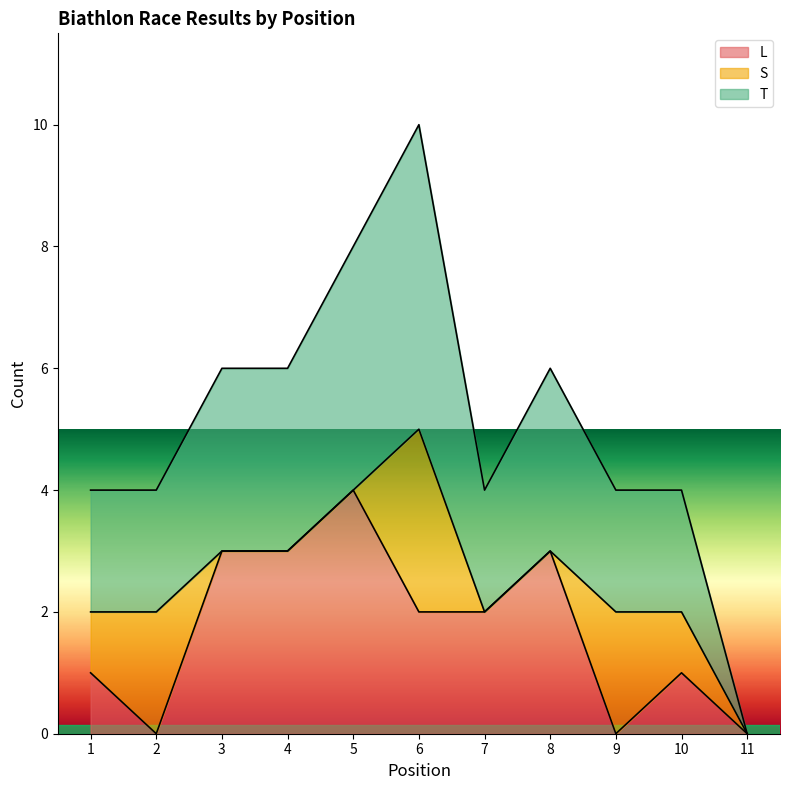

True or false: L and T intersect in this chart.

False